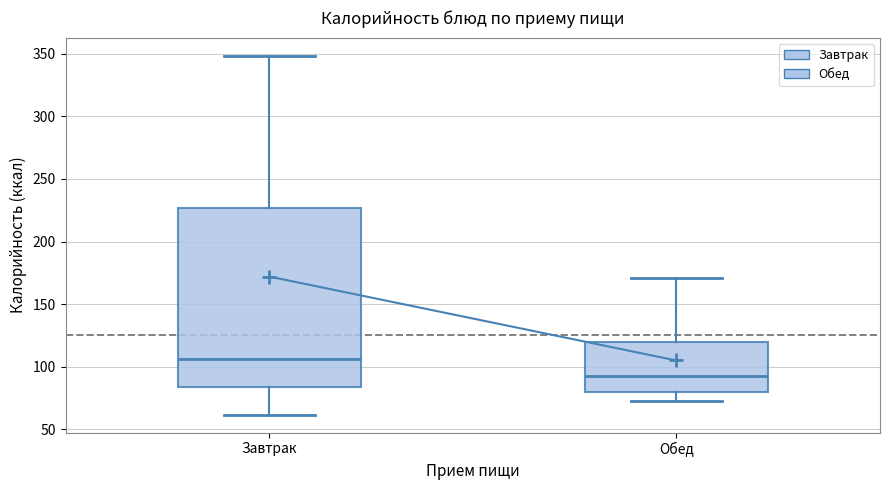

Where does the upper whisker of the box for Обед end on the y-axis? The values are not printed on the chart, so give them approximately, as read against the axis.

170